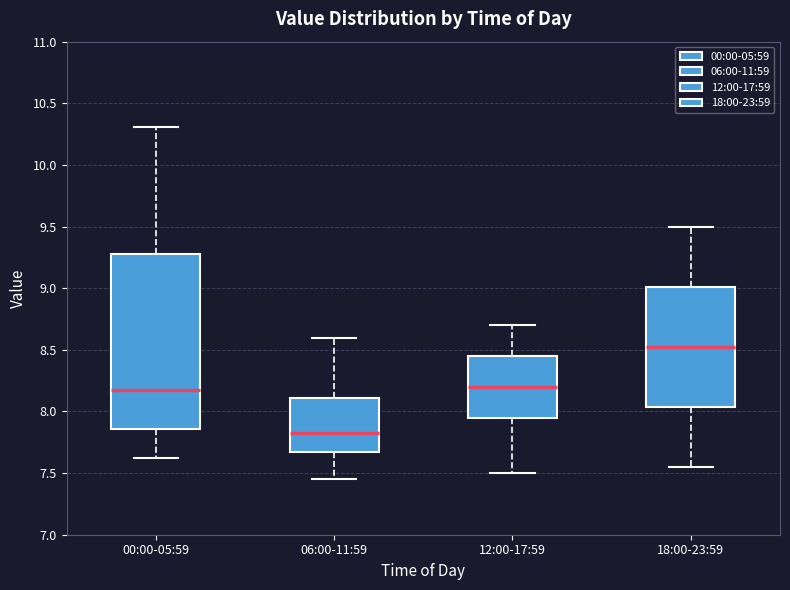

Reading left to right, read every box against the y-axis: the position of its median line, the range the box covers, and the ends of its whiskers. The values are not printed on the chart, so give them approximately, as read against the axis.

00:00-05:59: median 8.20, box 7.85 to 9.30, whiskers 7.60 to 10.30
06:00-11:59: median 7.85, box 7.65 to 8.10, whiskers 7.45 to 8.60
12:00-17:59: median 8.20, box 7.95 to 8.45, whiskers 7.50 to 8.70
18:00-23:59: median 8.55, box 8.05 to 9.00, whiskers 7.55 to 9.50